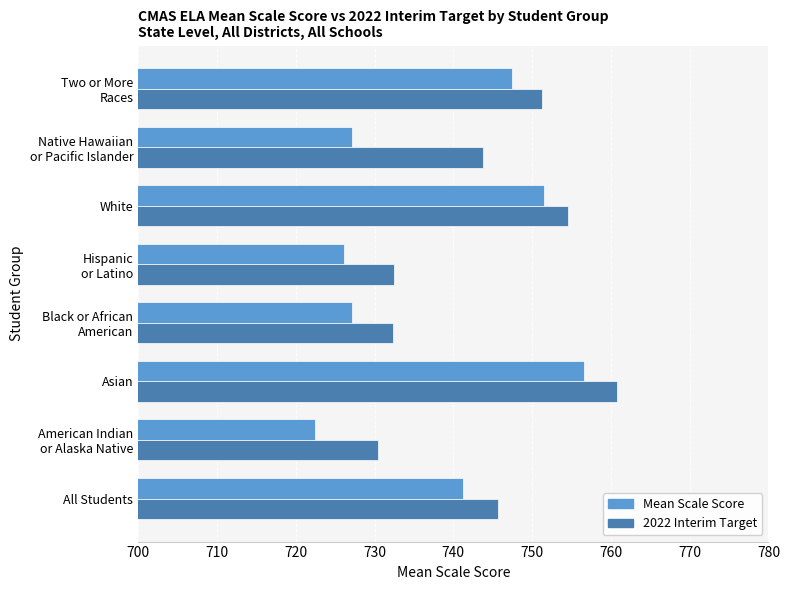

The value of Mean Scale Score at White is 1325.4. True or false?

False